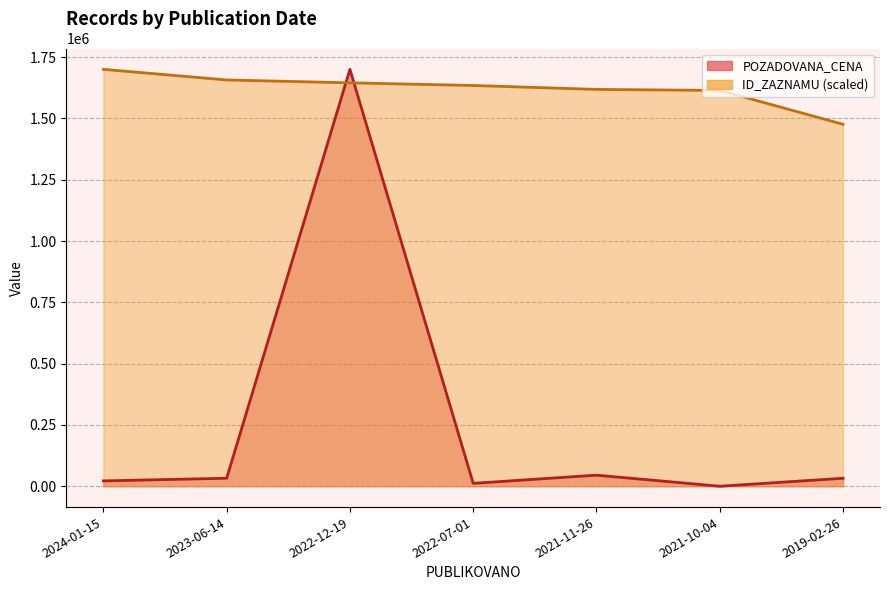

Which category has the lowest value in the POZADOVANA_CENA series?

2021-10-04